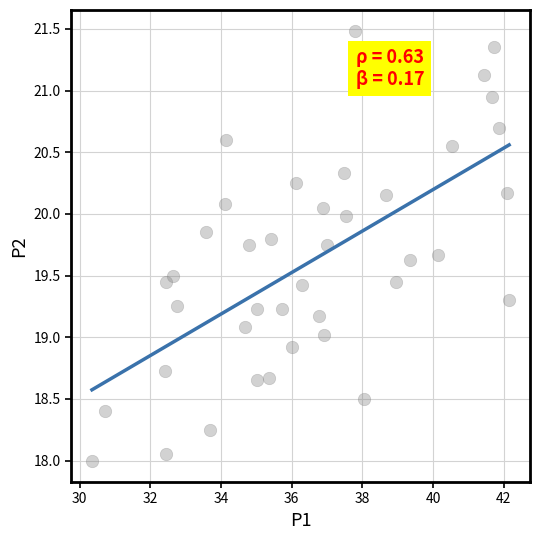

What is the range of Y values (max minus min)?

3.5